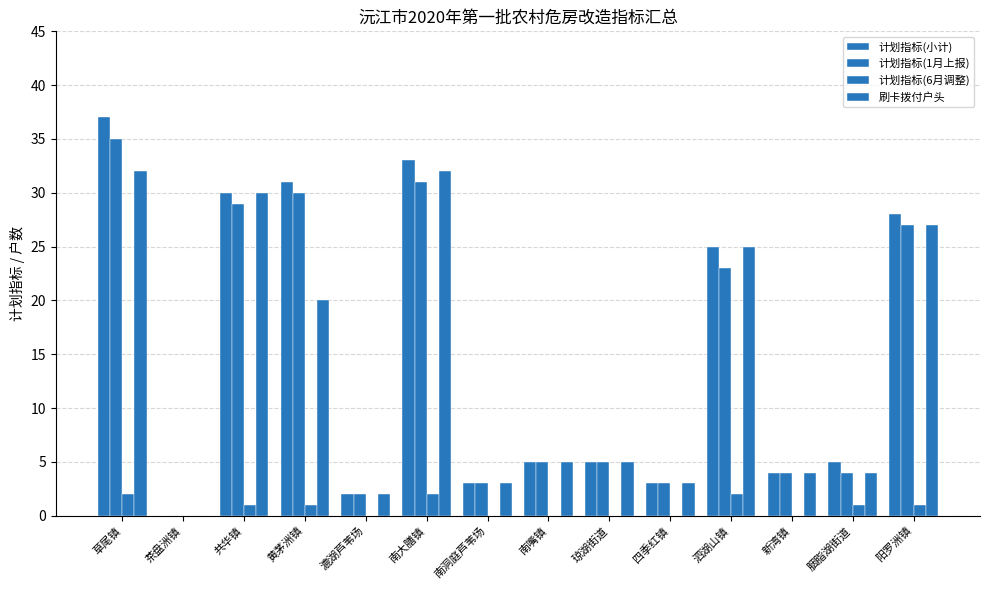

How many 计划指标(6月调整) values are between 0 and 1?

11